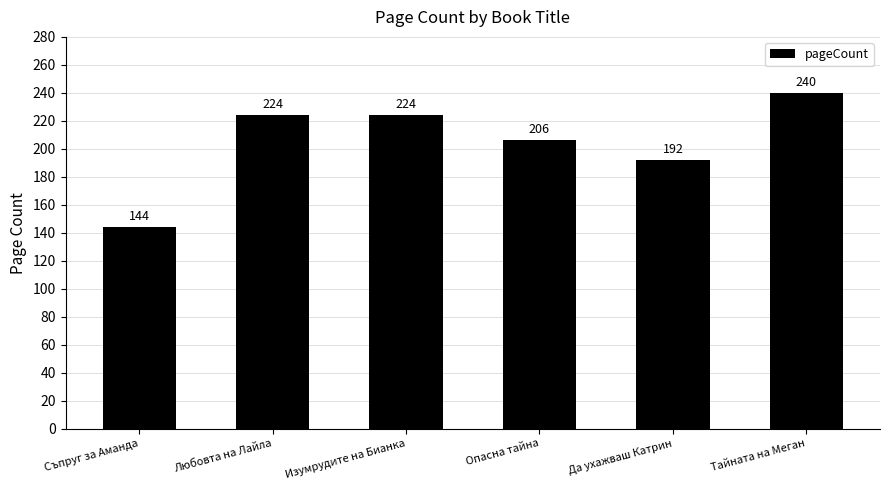

Reading left to right, transcribe all the data shown in this chart.

144	224	224	206	192	240